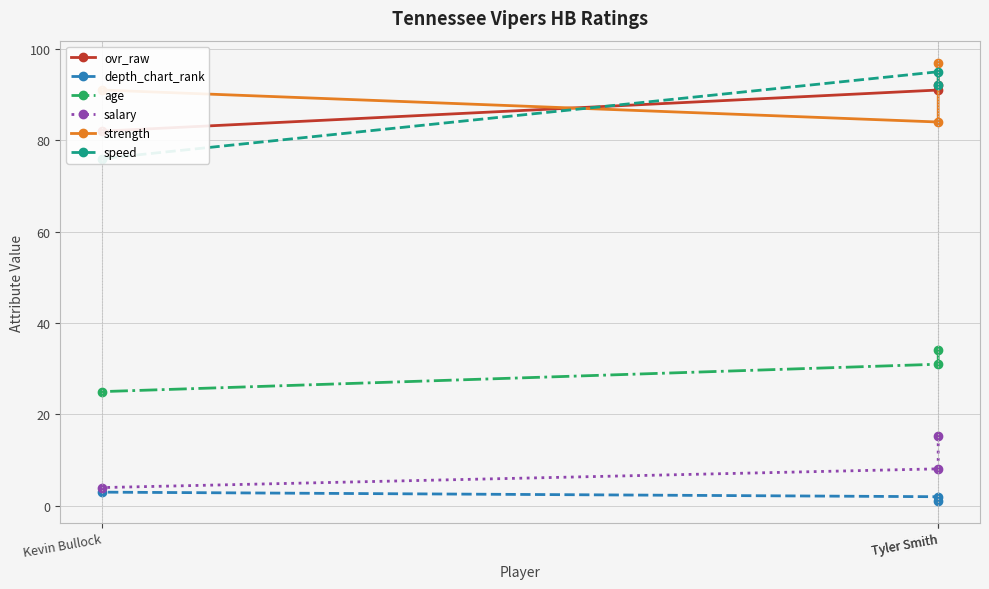

Is the value of speed at Kevin Bullock greater than the value of depth_chart_rank at Kevin Bullock?

Yes